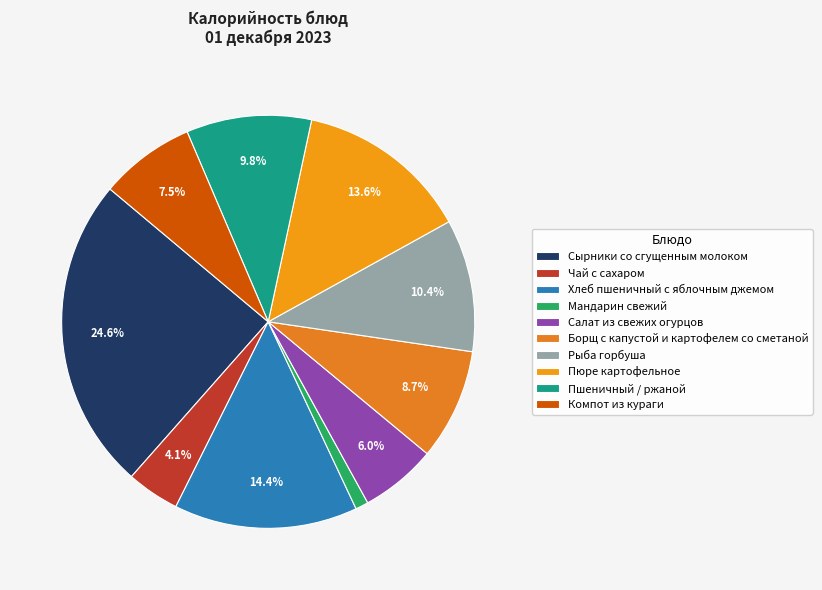

Is the sum of Пюре картофельное and Салат из свежих огурцов greater than half?

No